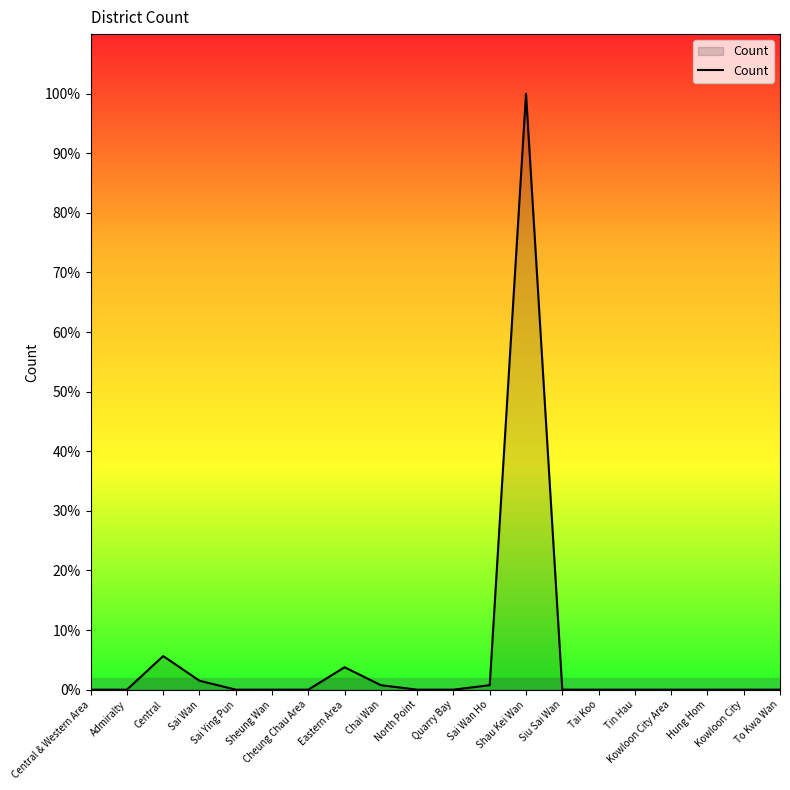

At which category does the data reach its first local peak?

Central